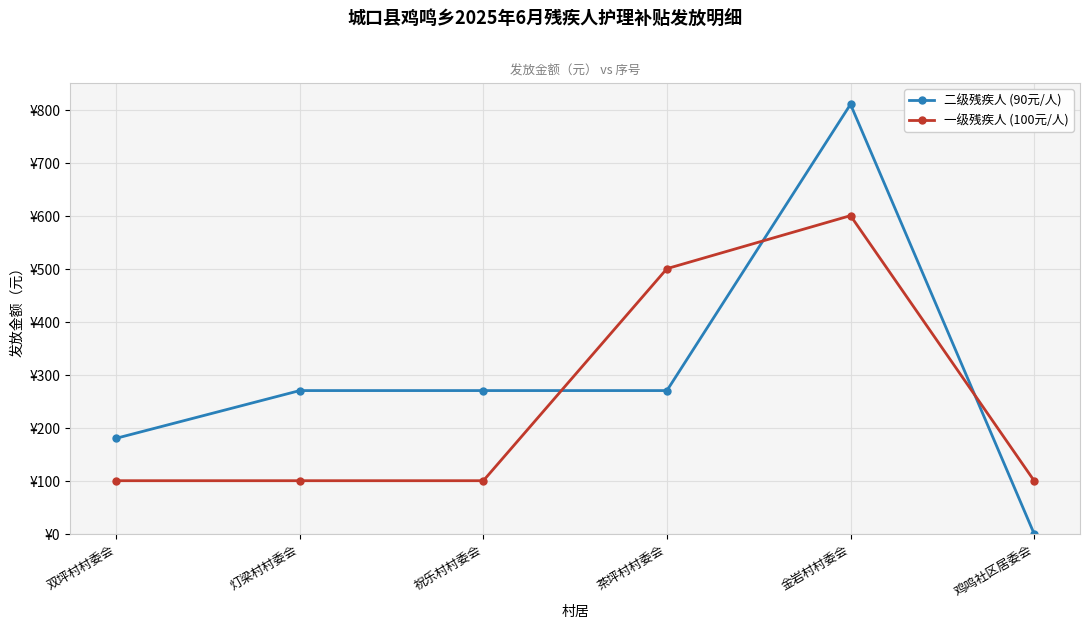

Rank the series by their maximum value, from lowest to highest.

一级残疾人 (100元/人), 二级残疾人 (90元/人)